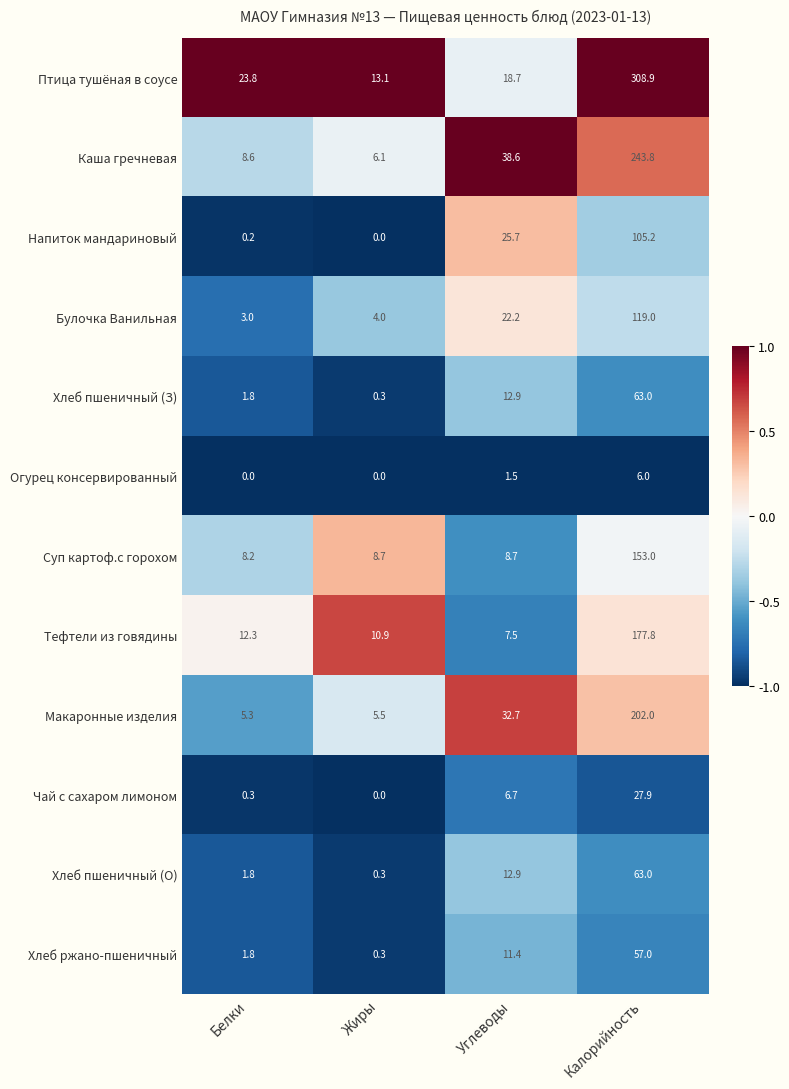

True or false: Тефтели из говядины has a value of 10.8 at Углеводы.

False